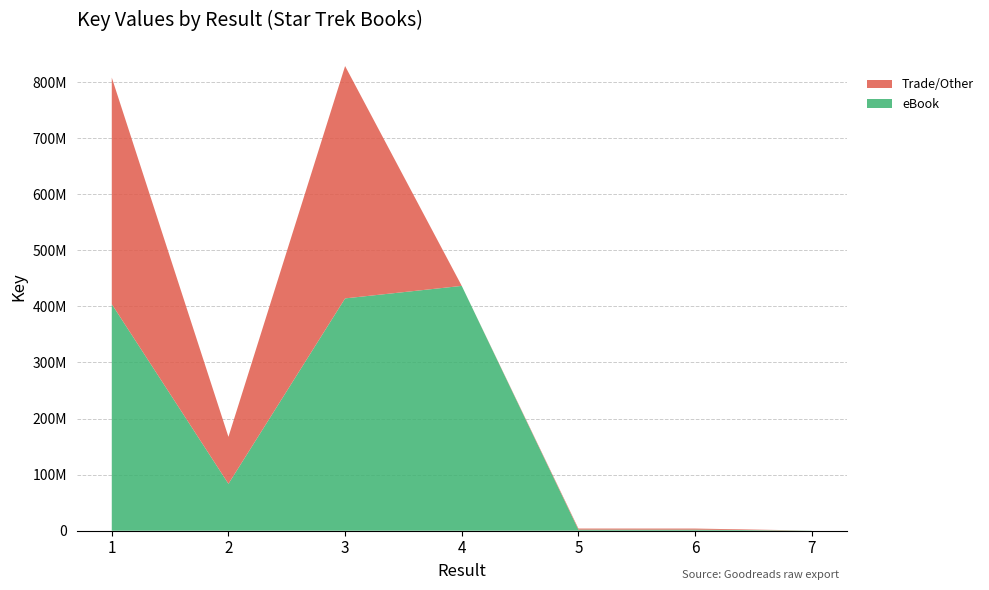

Reading left to right, extract all data points from this chart.

eBook: 404032927	83699241	414265819	436559262	1934804	1923510	285584
Trade/Other: 404032927	83699241	414265819	0	1934804	1923510	0